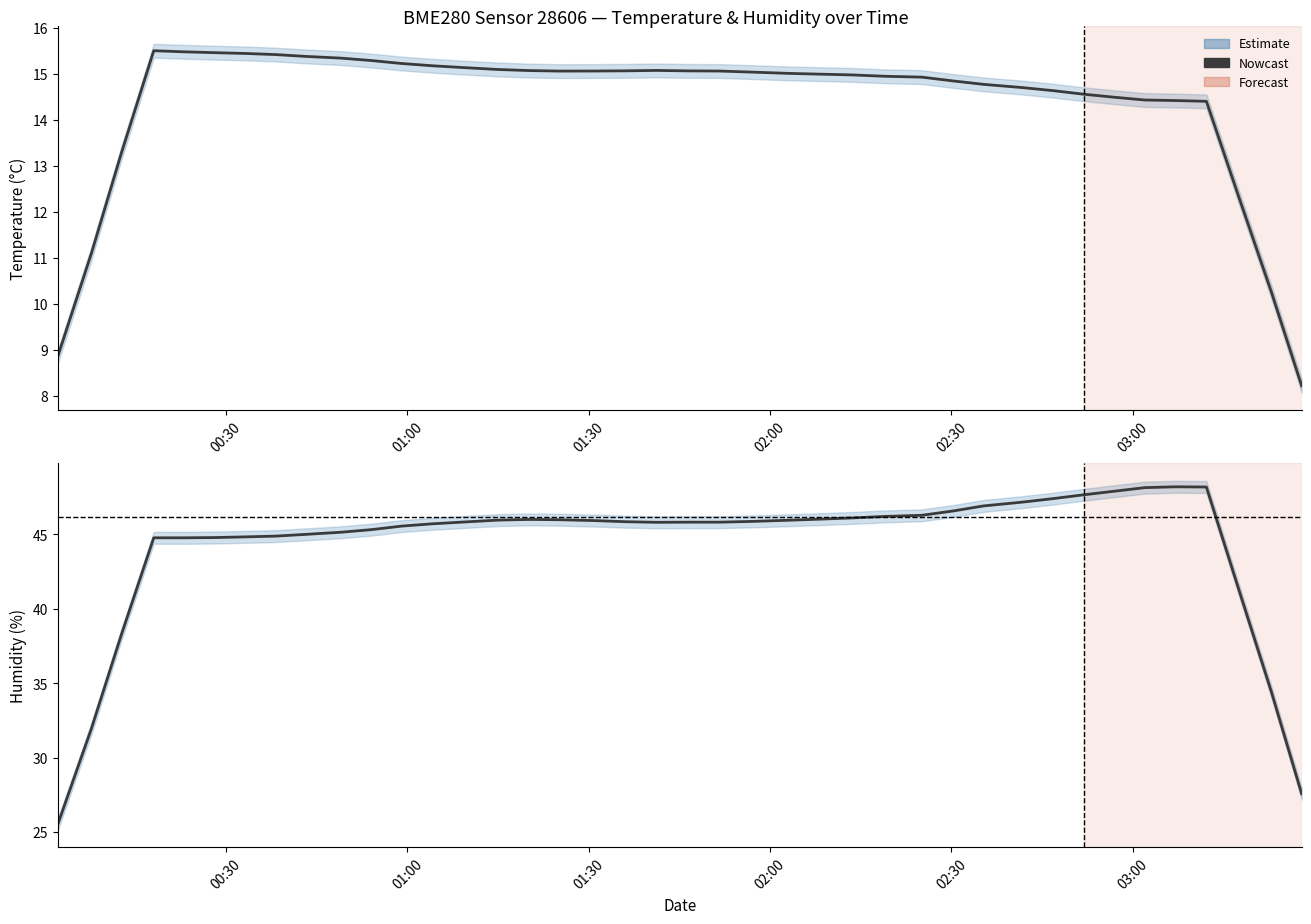

True or false: humidity and temperature intersect in this chart.

False